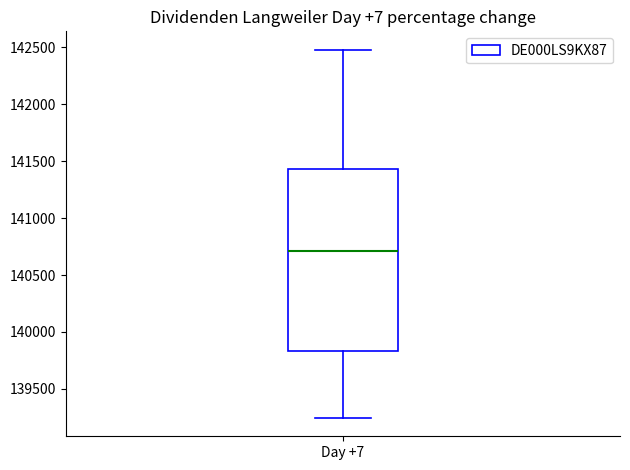

Read this box plot against the y-axis: the position of the median line, the range covered by the box, and the ends of both whiskers. The values are not printed on the chart, so give them approximately, as read against the axis.

median 140700, box 139850 to 141450, whiskers 139250 to 142500